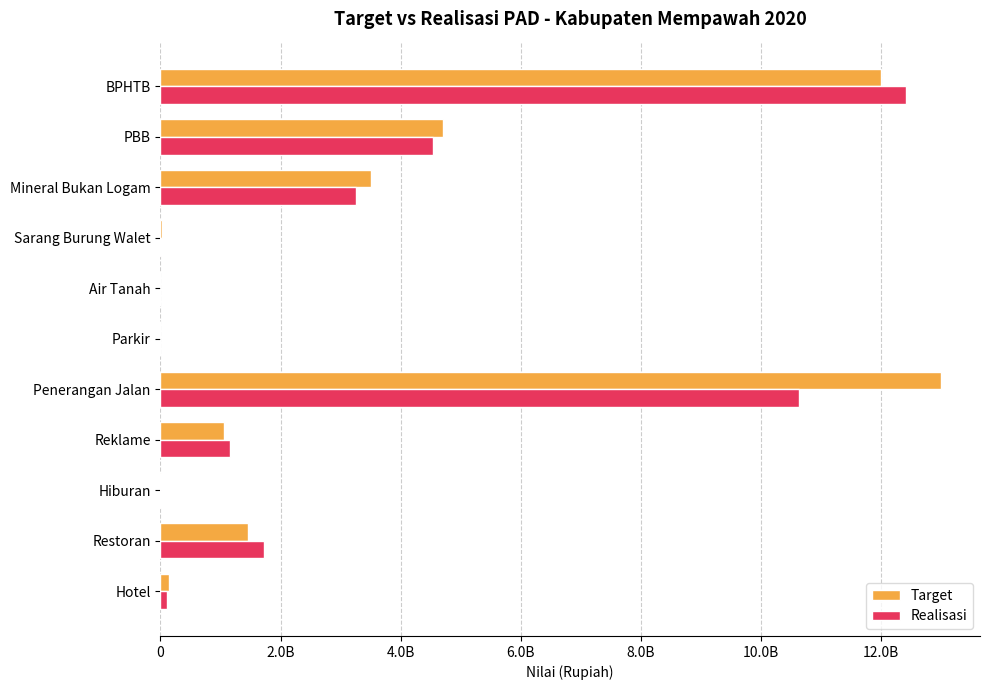

What are all the series names shown in the legend?

Target, Realisasi